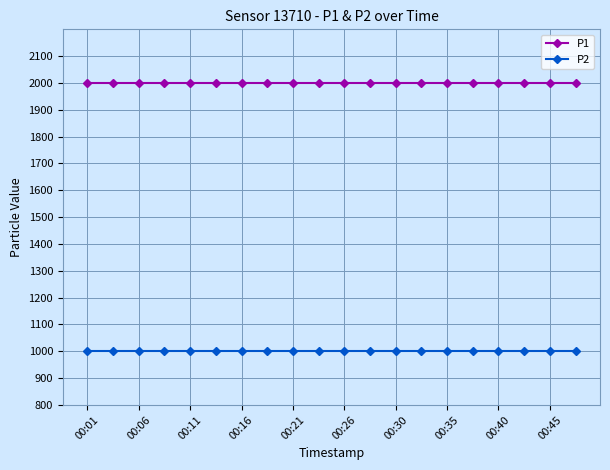

Reading left to right, extract all data points from this chart.

P1: 1999.9	1999.9	1999.9	1999.9	1999.9	1999.9	1999.9	1999.9	1999.9	1999.9	1999.9	1999.9	1999.9	1999.9	1999.9	1999.9	1999.9	1999.9	1999.9	1999.9
P2: 999.9	999.9	999.9	999.9	999.9	999.9	999.9	999.9	999.9	999.9	999.9	999.9	999.9	999.9	999.9	999.9	999.9	999.9	999.9	999.9